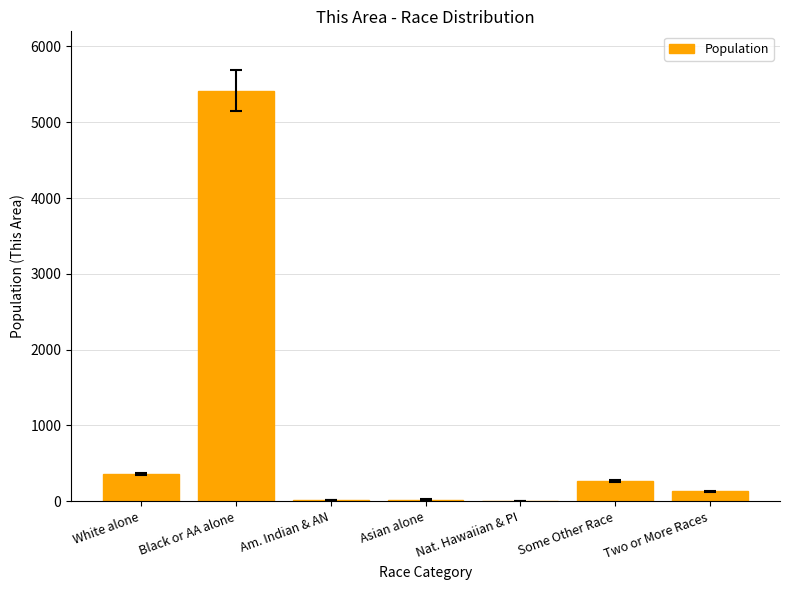

What is the sum of all values?

6211